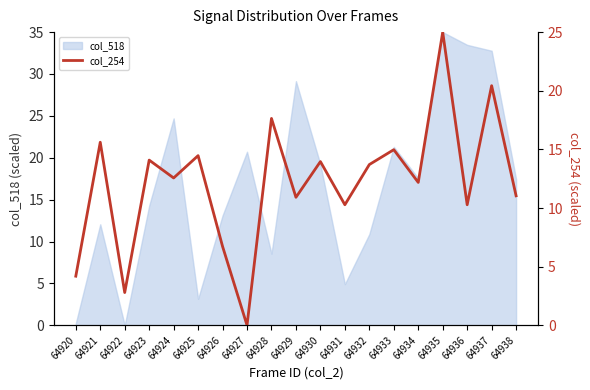

How many categories are shown in the chart?

19